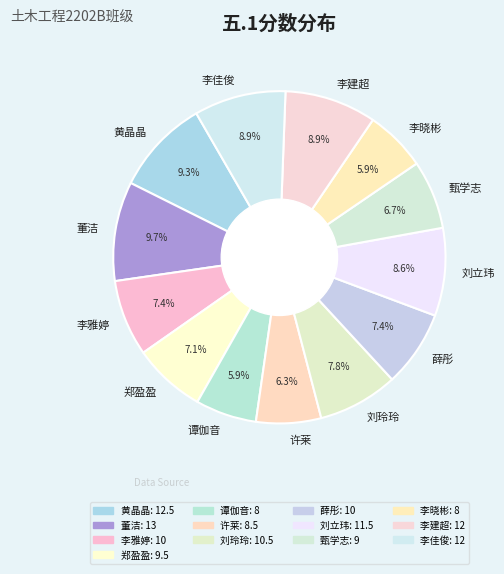

Count the number of slices in the pie.

13